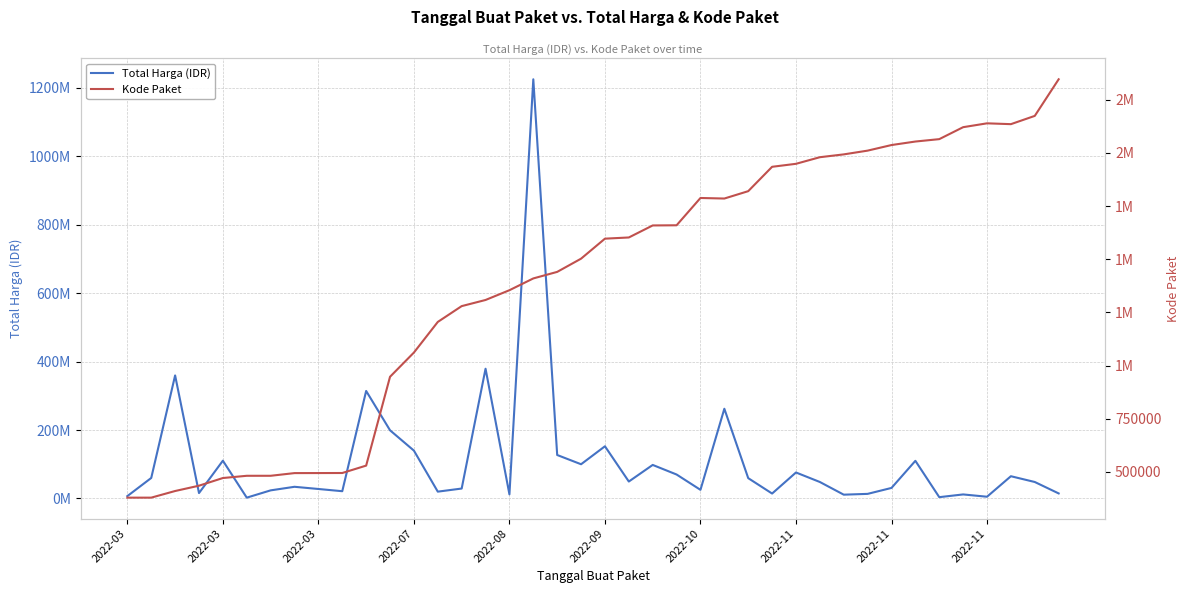

Which series has the largest total across all categories?

Total Harga (IDR)